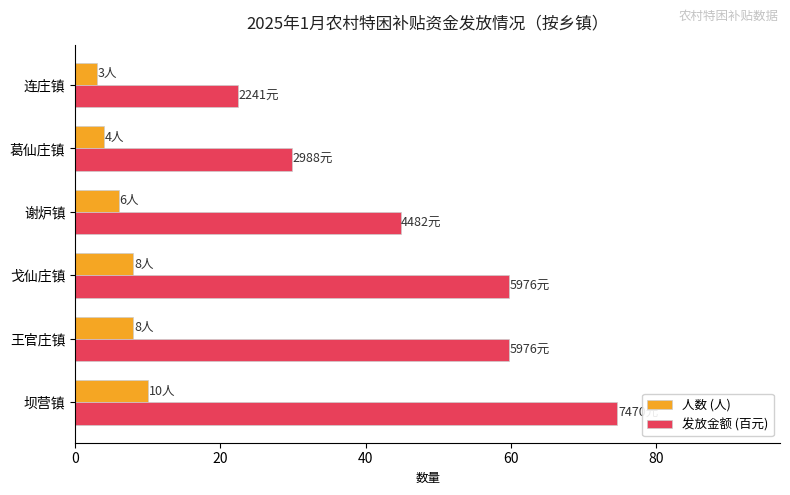

Which series has the largest total across all categories?

发放金额 (百元)